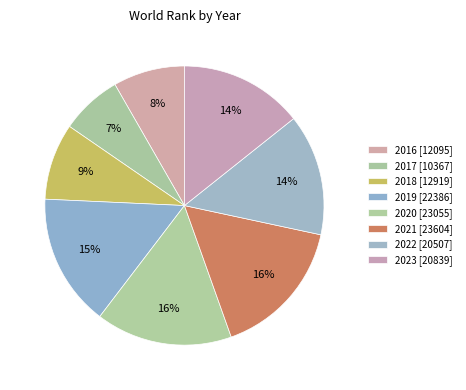

What percentage is the 2021 slice, to the nearest percent?

16%